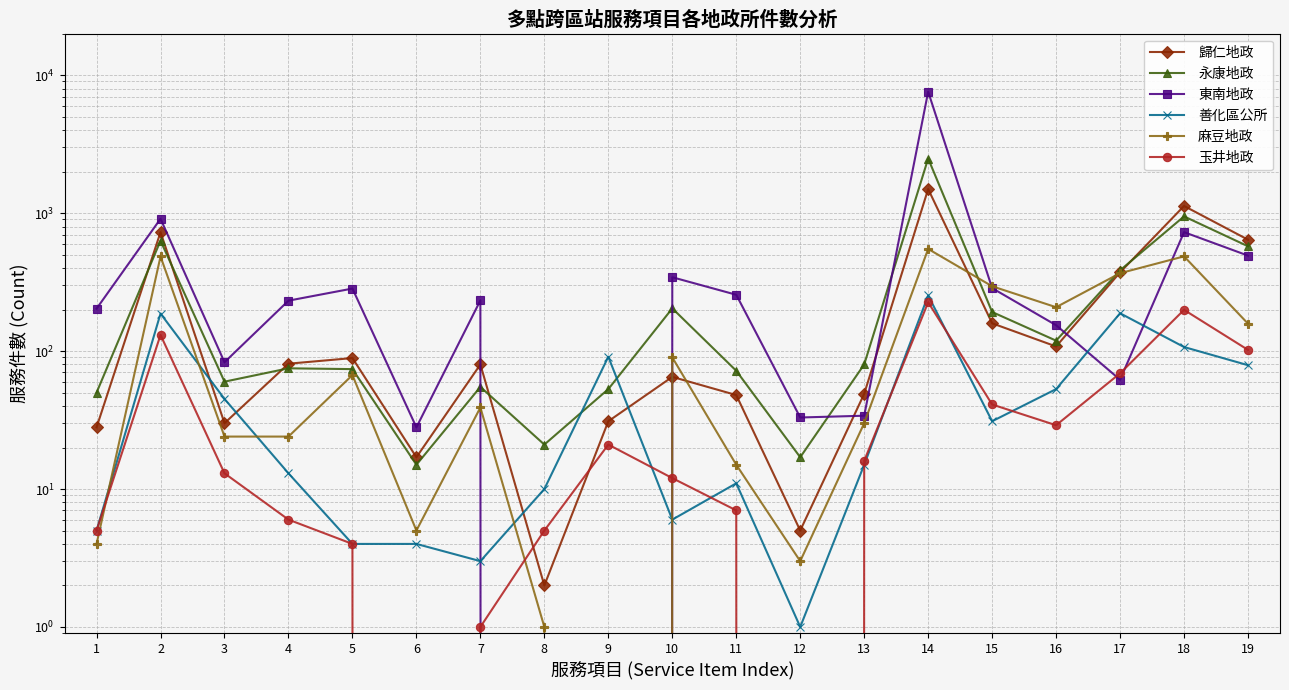

How many lines are shown in the chart?

6